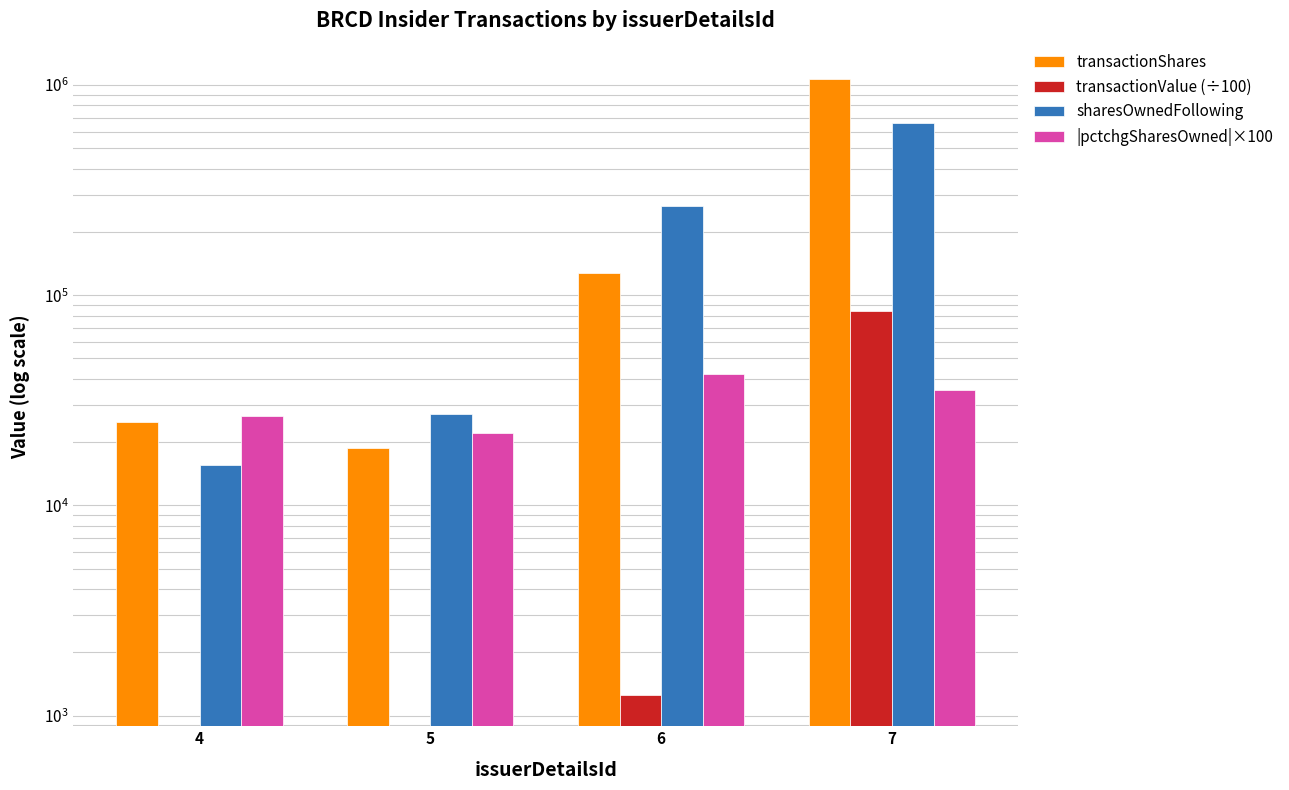

What is the sum of all |pctchgSharesOwned|×100 values?

126400.0